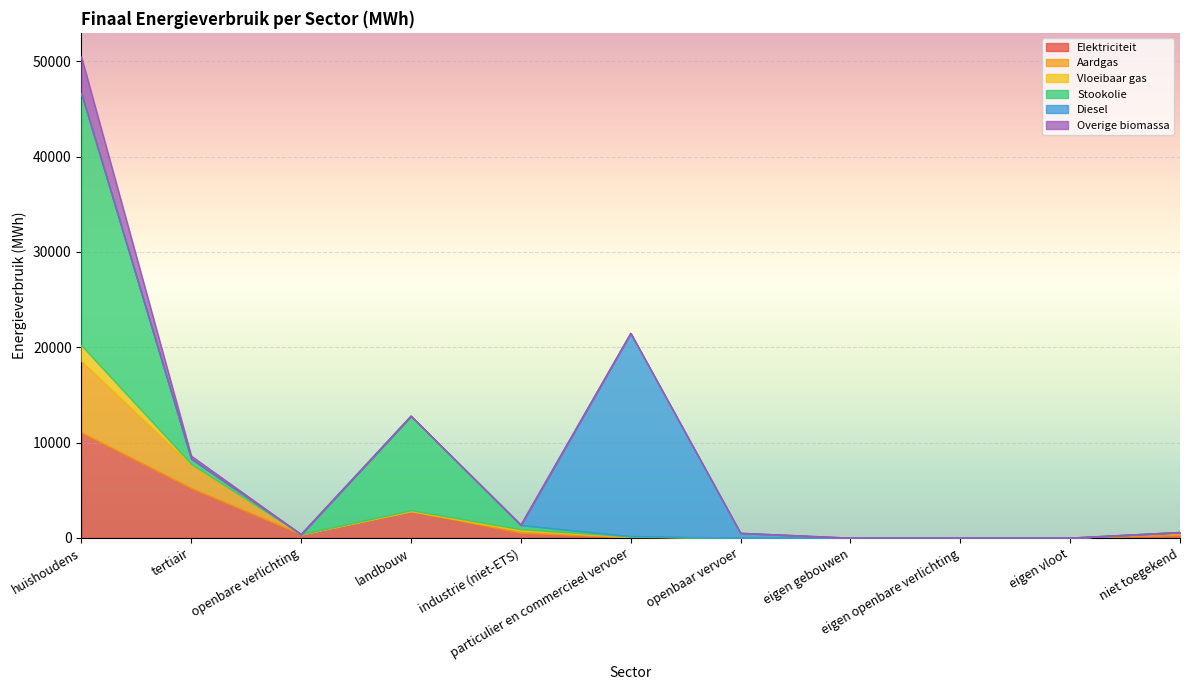

What are all the series names shown in the legend?

Elektriciteit, Aardgas, Vloeibaar gas, Stookolie, Diesel, Overige biomassa